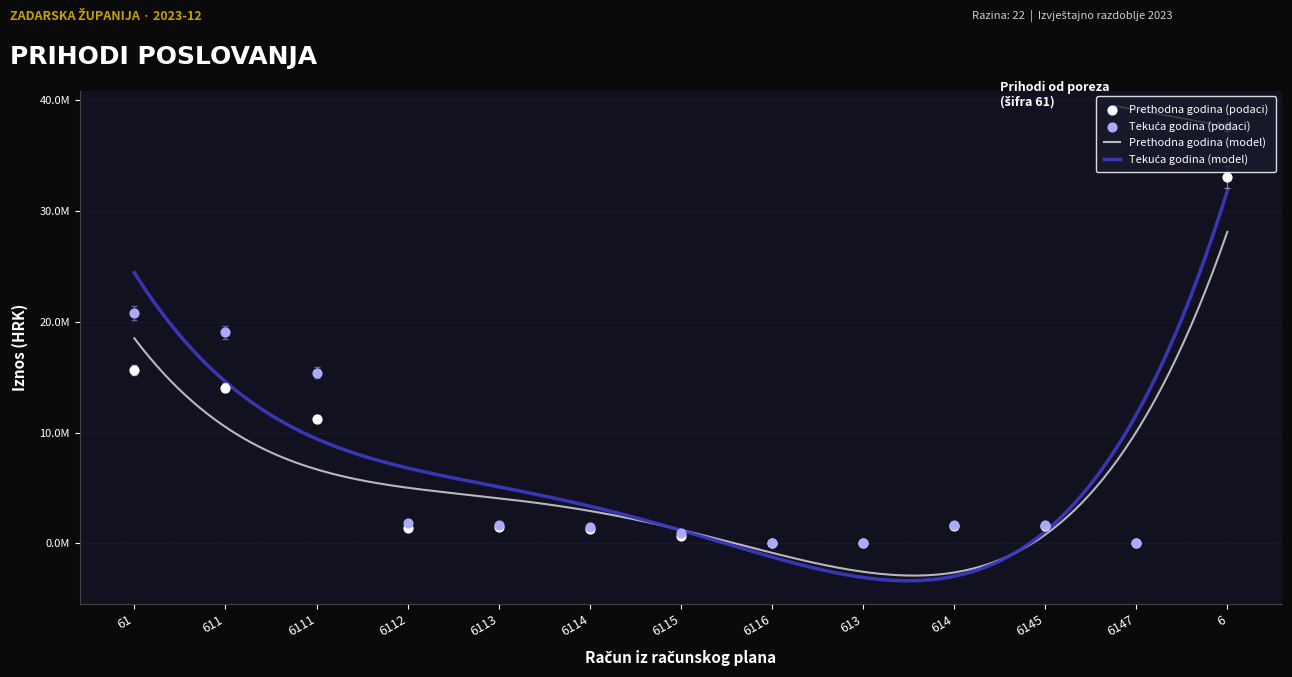

Which series has the largest total across all categories?

Ostvareno u izvještajnom razdoblju tekuće godine